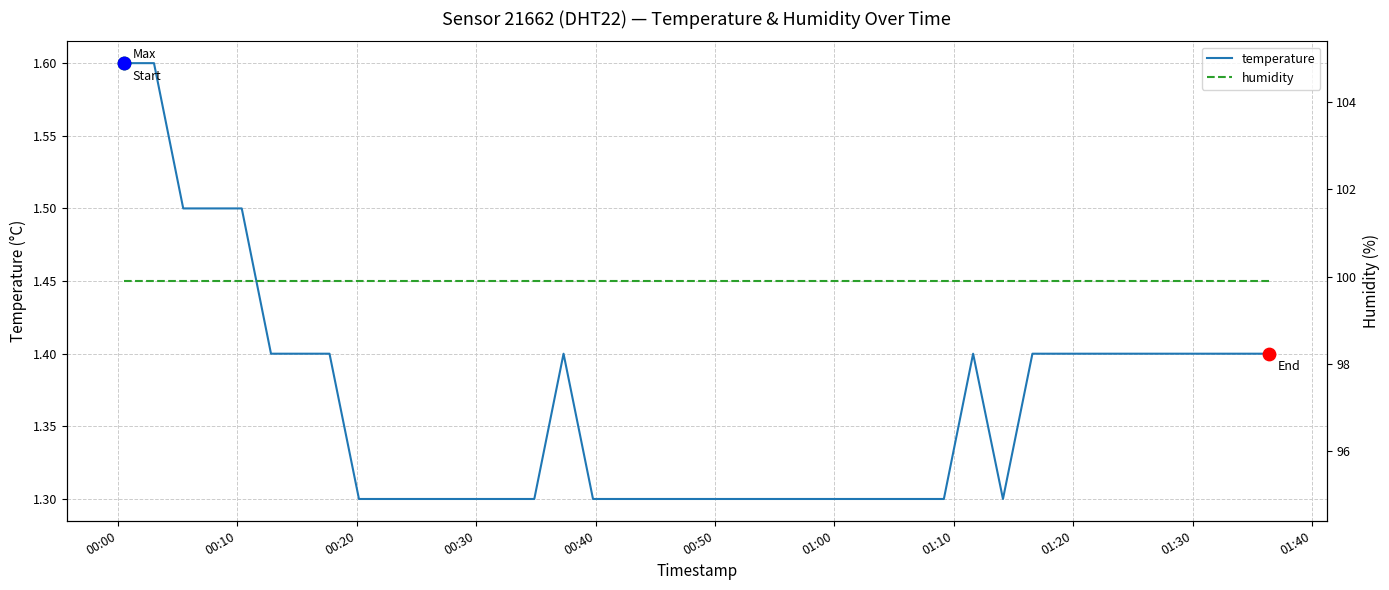

Which series has the largest total across all categories?

humidity